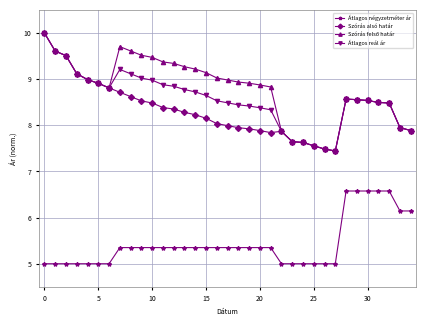

True or false: Átlagos reál ár and Átlagos négyzetméter ár intersect in this chart.

False